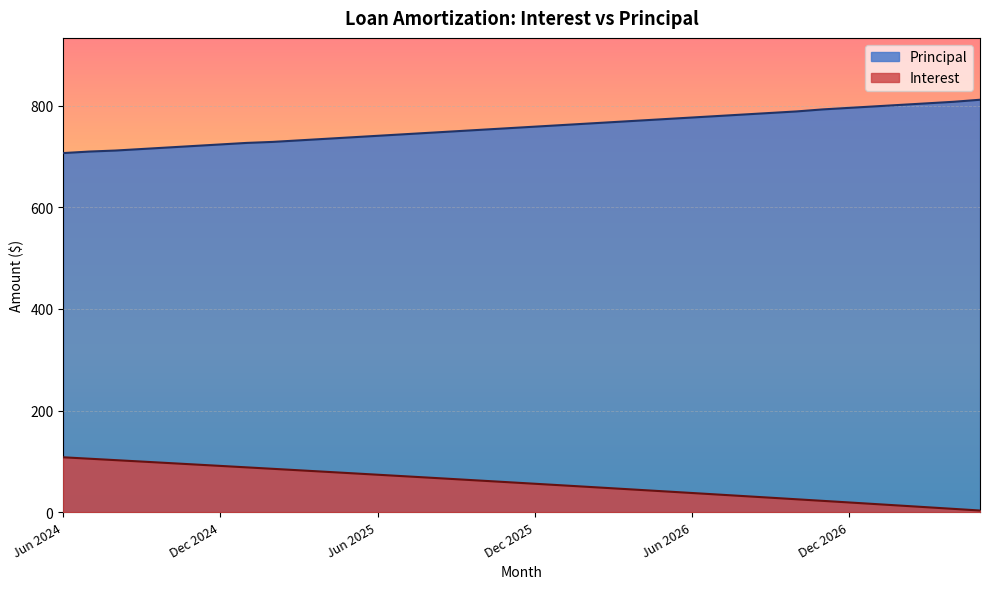

At which category is the sum across all series the highest?

Nov 2026